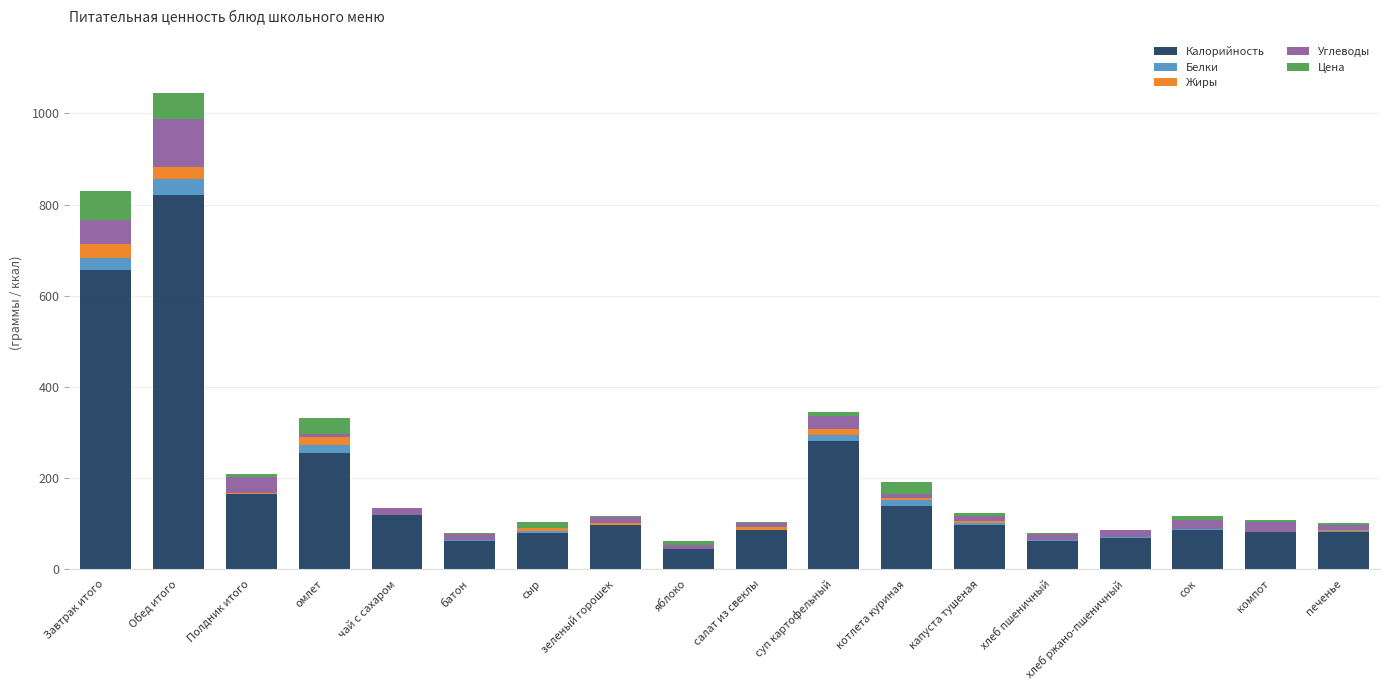

At which category is the sum across all series the highest?

Обед итого